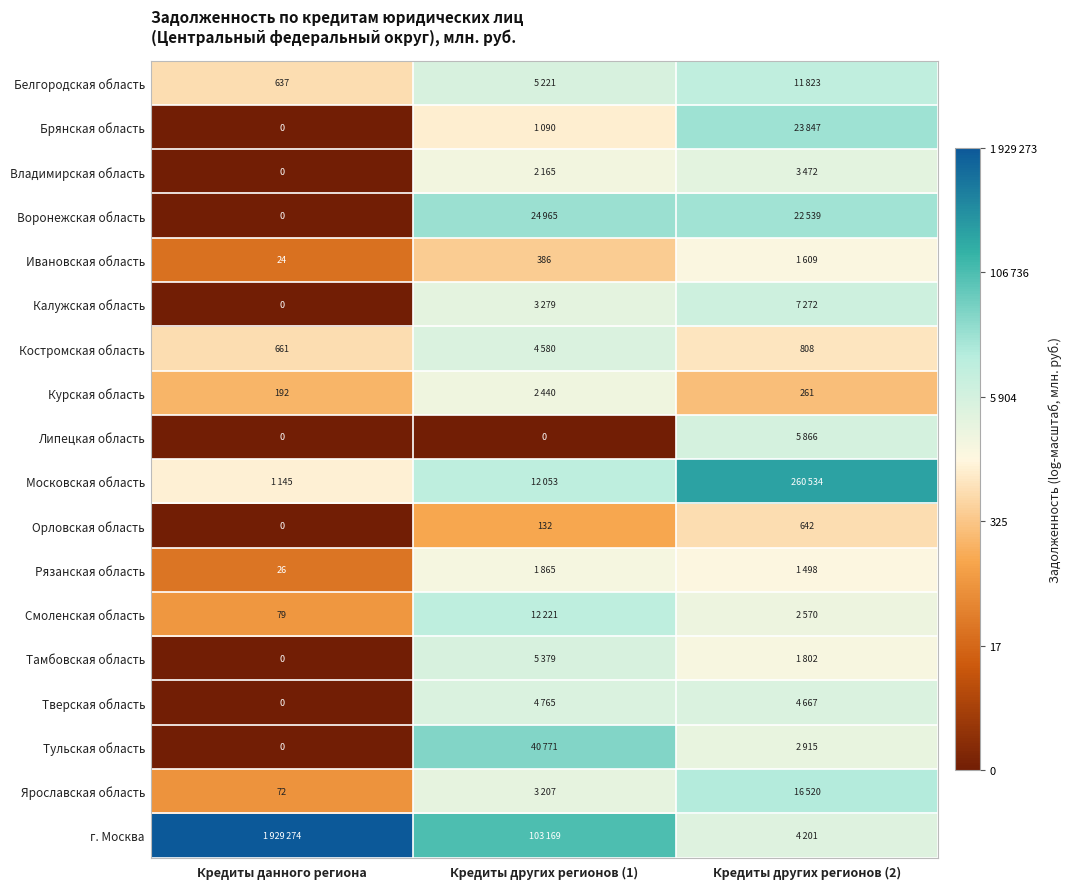

The Тульская область series shows 10.6 at Кредиты других регионов (1). True or false?

True